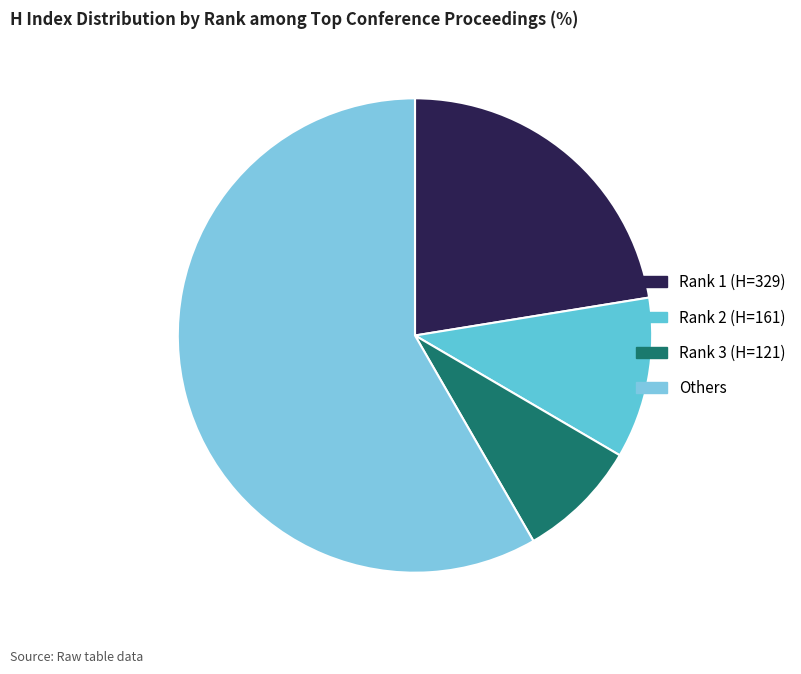

Does any single category account for the majority?

Yes